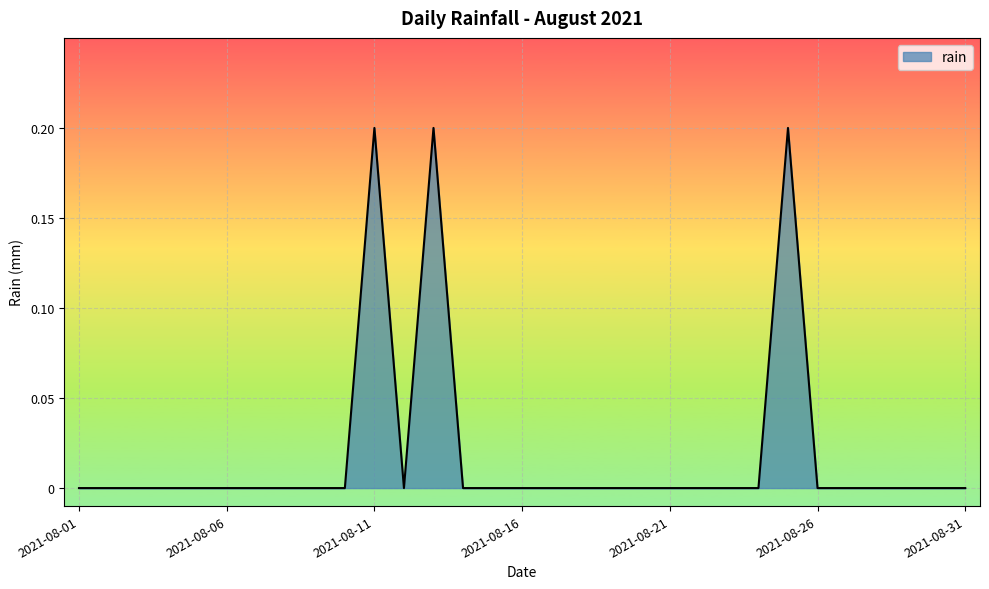

How many points are higher than both their immediate neighbors (excluding endpoints)?

3